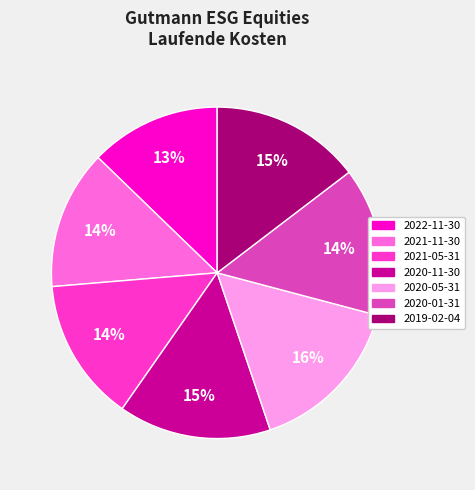

Is the sum of 2021-11-30 and 2019-02-04 greater than half?

No